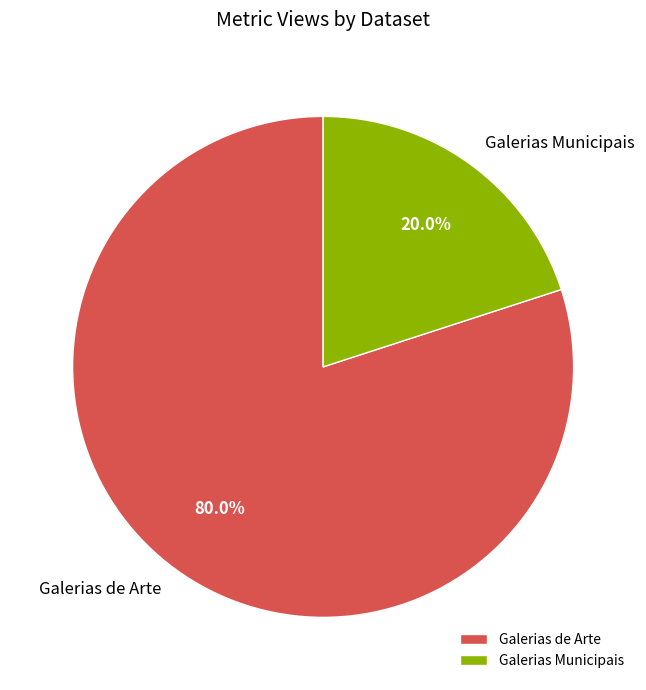

Which slice represents more than half of the pie?

Galerias de Arte